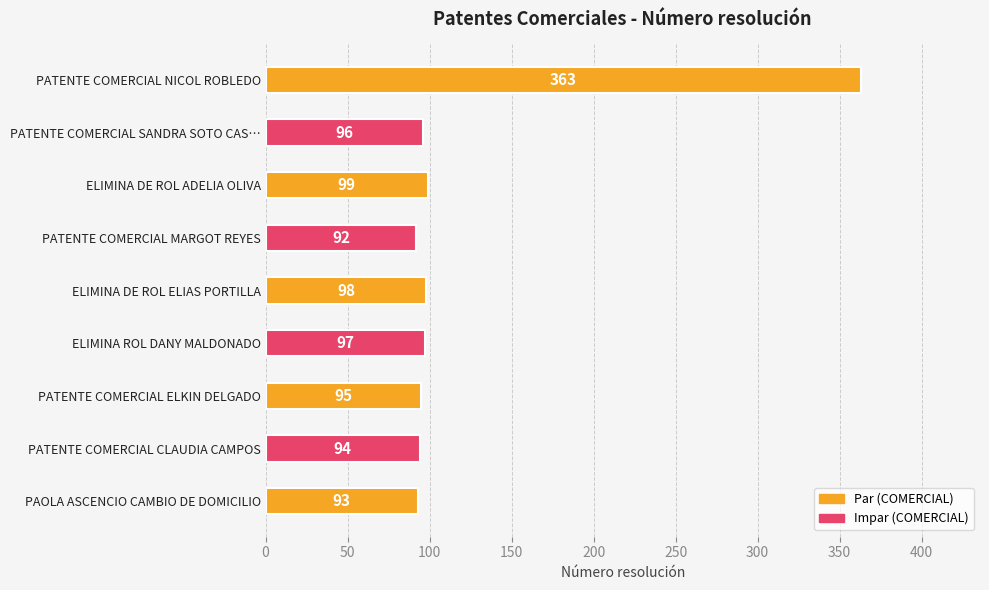

What is the greatest value displayed?

363